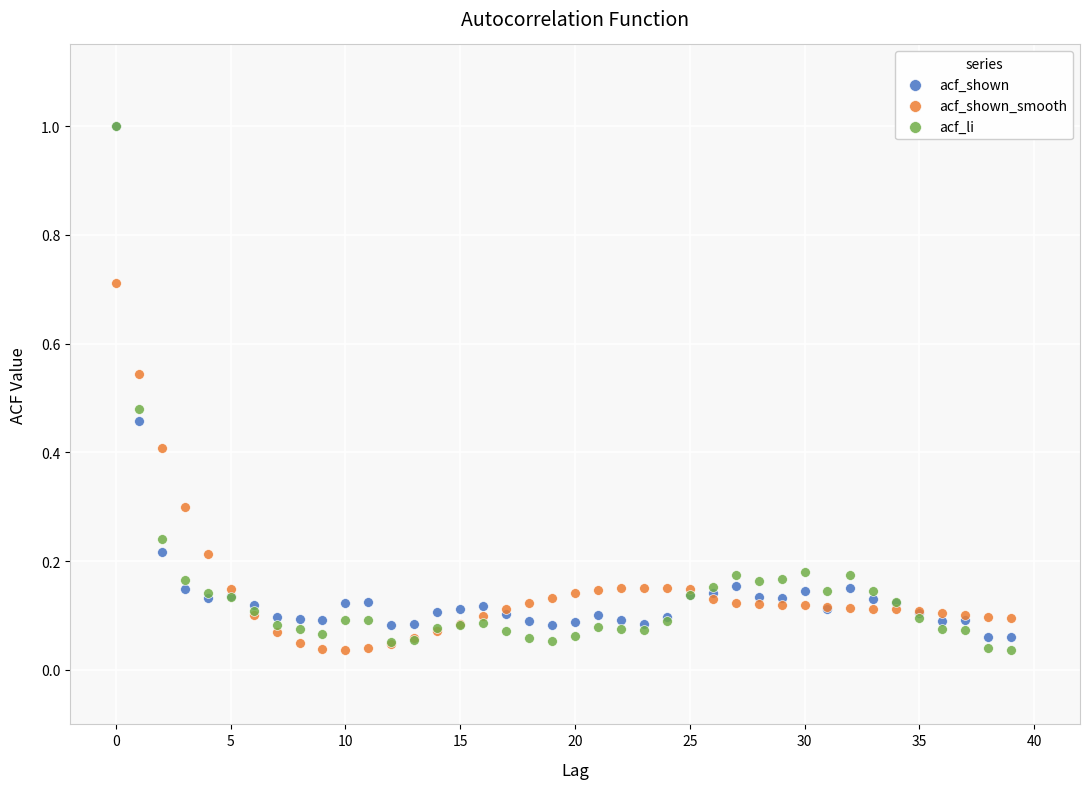

What are all the series names shown in the legend?

acf_shown, acf_shown_smooth, acf_li